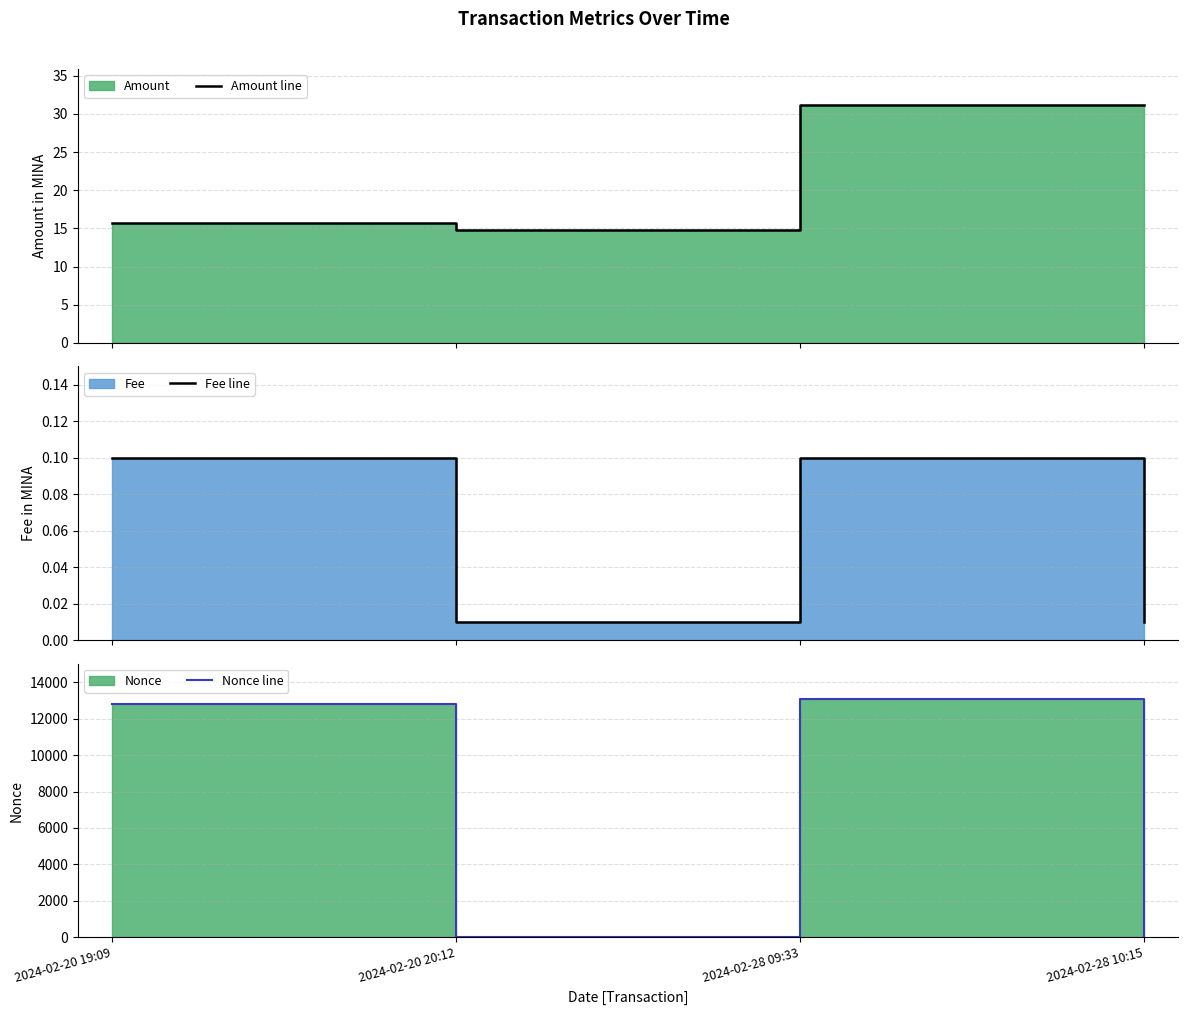

Is it true that Fee line equals 0.1 at 2024-02-20 19:09?

False